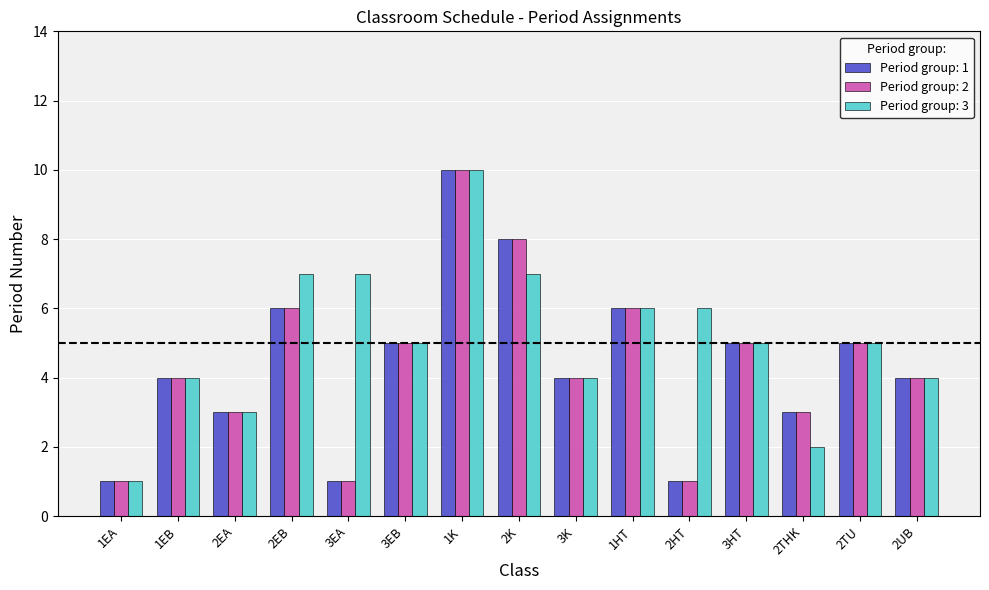

Which series has the largest total across all categories?

Period group: 3